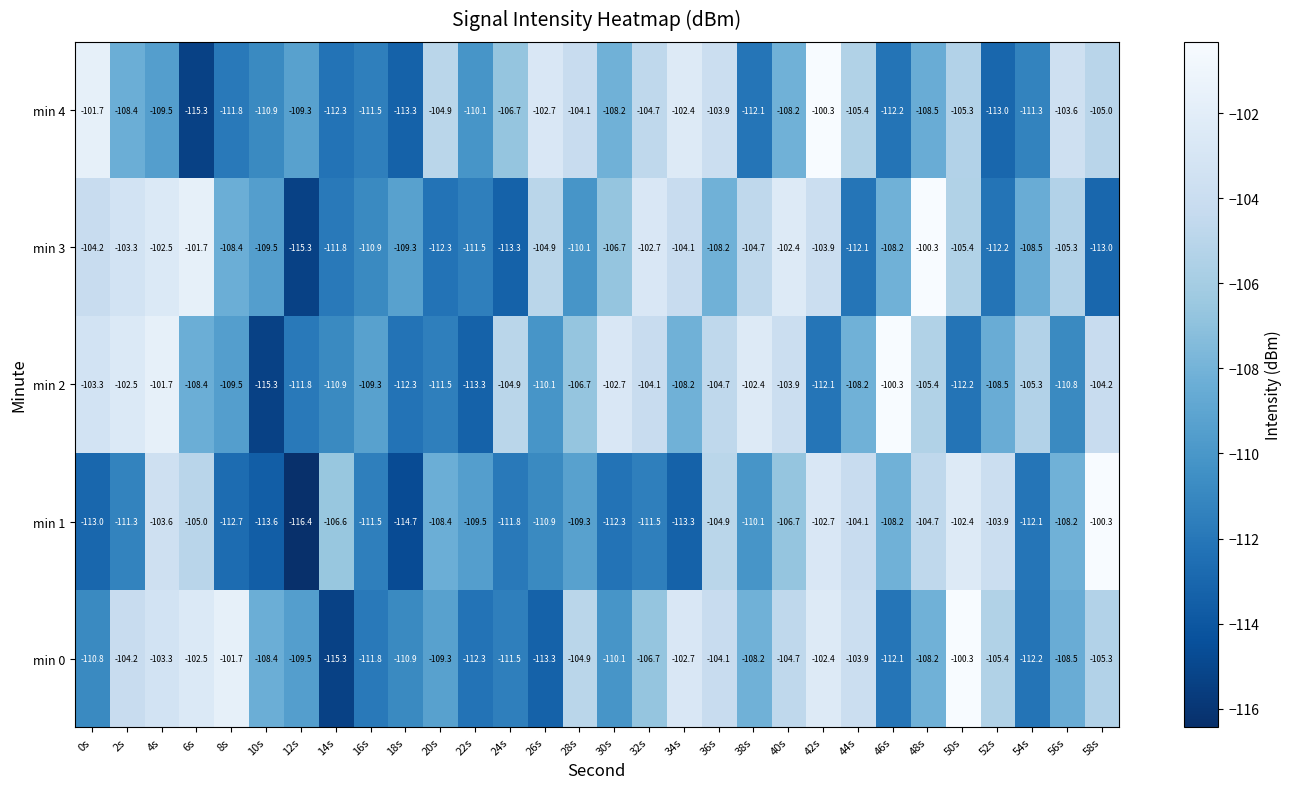

How many data points in min 4 are above -108?

13